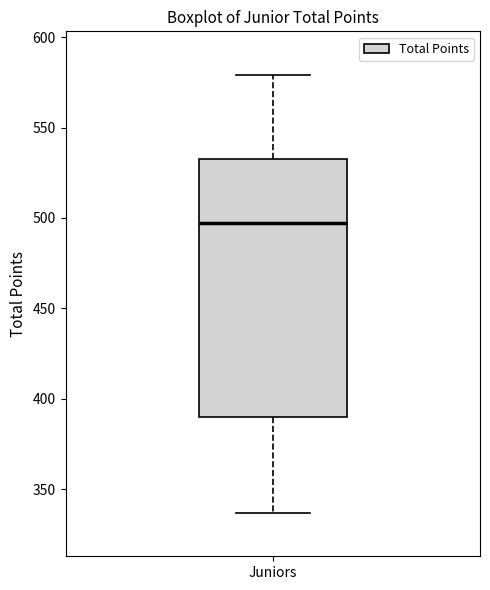

Where does the upper whisker of the box for Juniors end on the y-axis? The values are not printed on the chart, so give them approximately, as read against the axis.

580